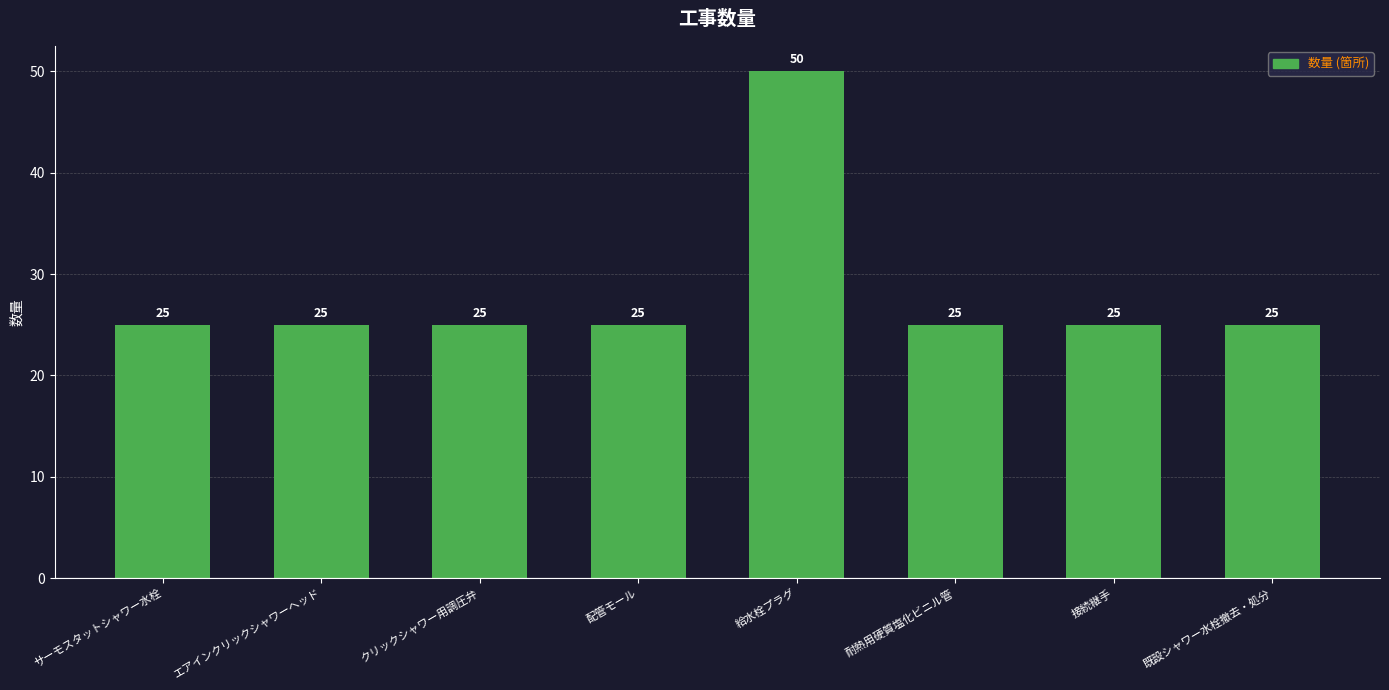

What is the value of the 8th bar from the left?

25